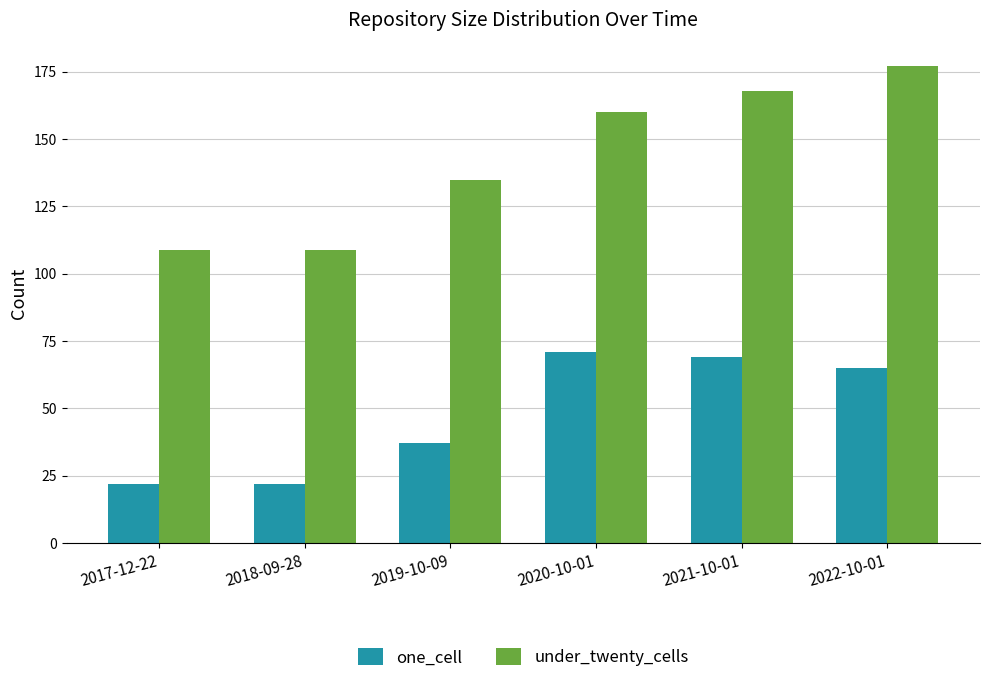

Does the chart contain any negative values?

No